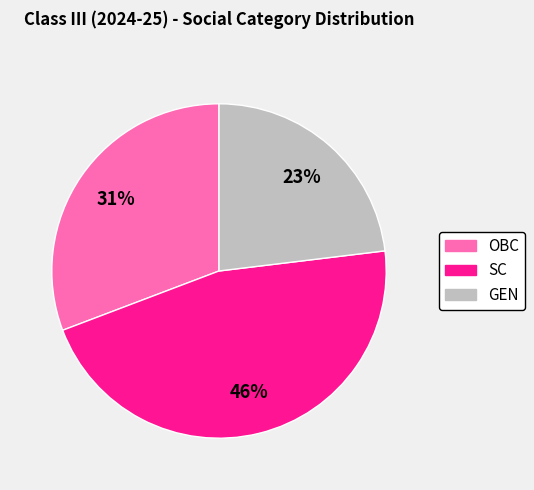

What is the ratio of the value at OBC to the value at GEN?

1.3